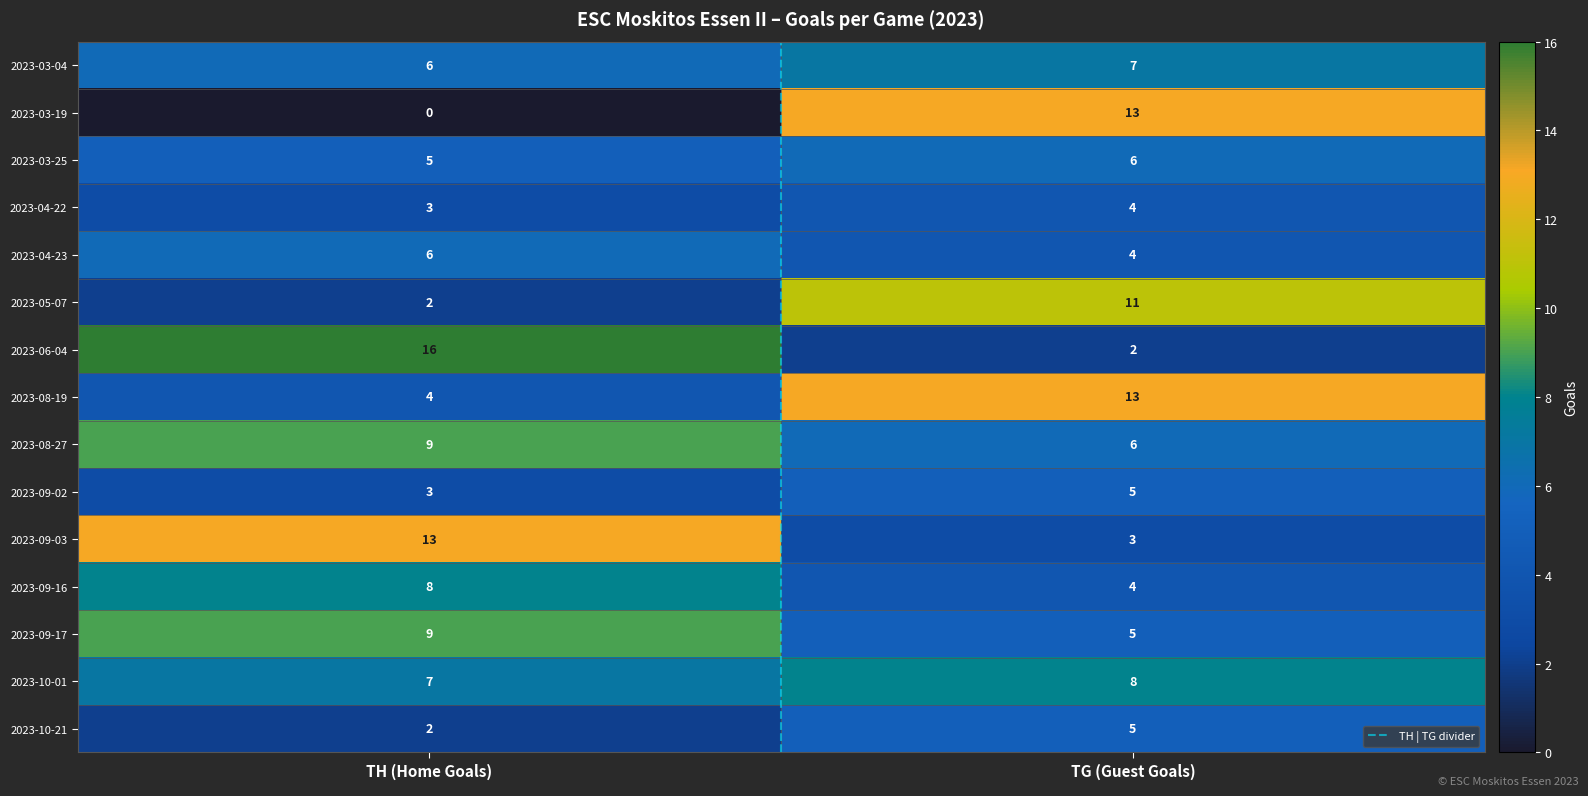

What is the total value across all series at TG (Guest Goals)?

96